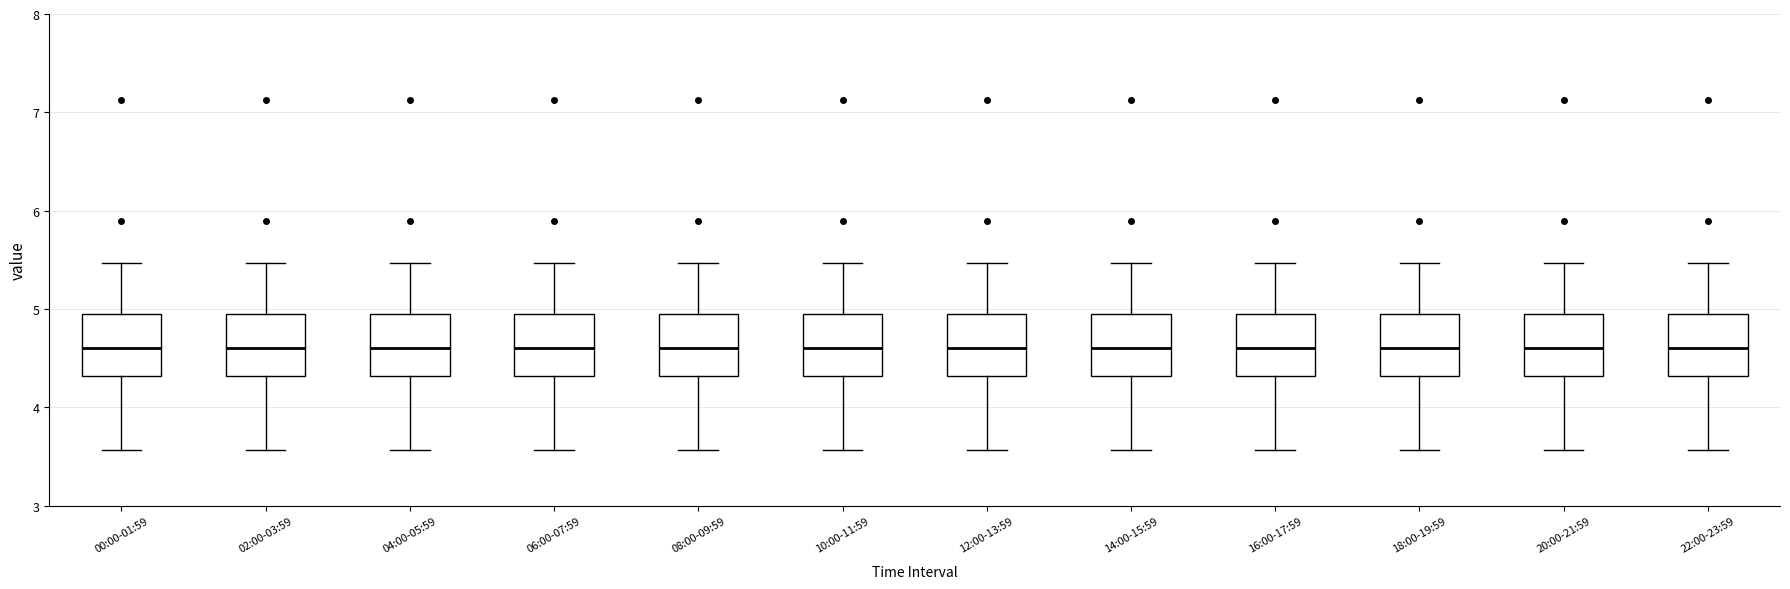

Where is the upper edge of the box for 18:00-19:59 on the y-axis? The values are not printed on the chart, so give them approximately, as read against the axis.

4.9